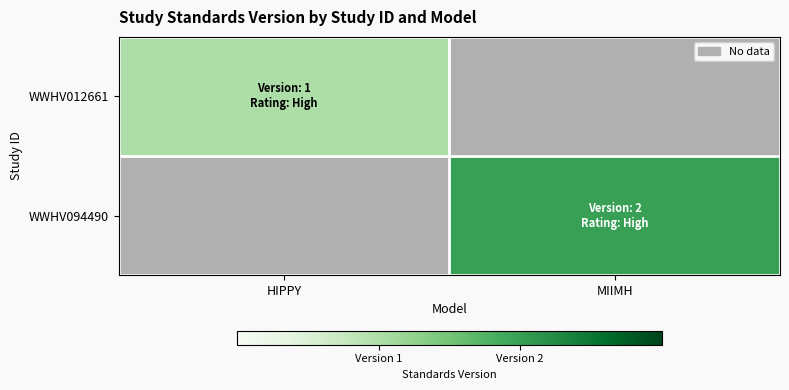

Which category has the lowest value in the WWHV012661 series?

HIPPY